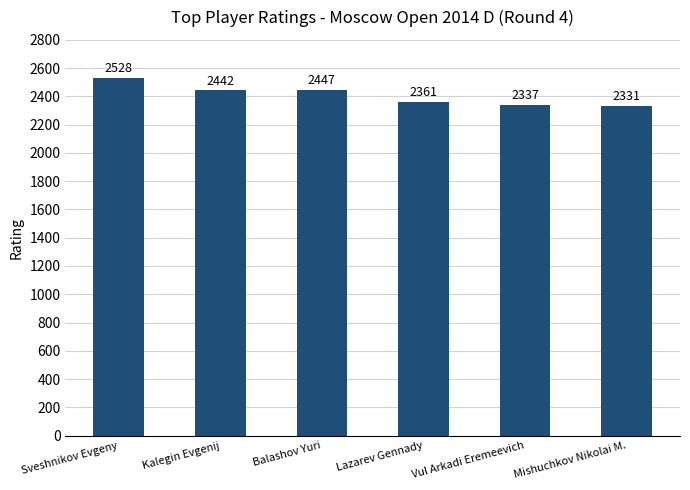

Is it true that the value at Kalegin Evgenij is 2442?

True